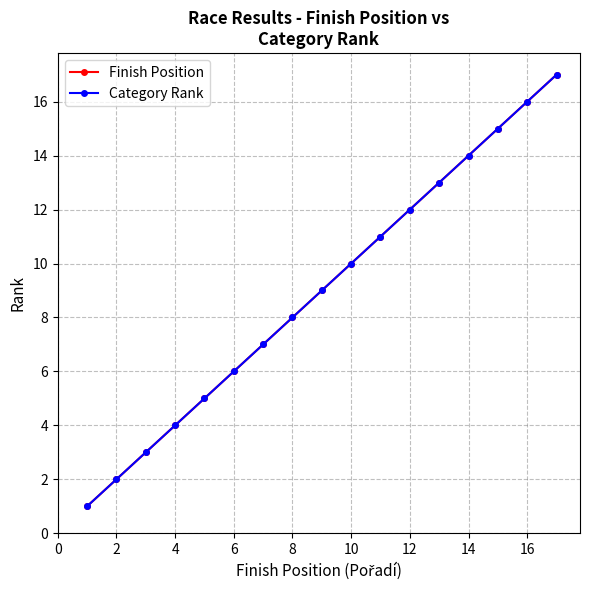

Is this an area chart (filled region under the line)?

No